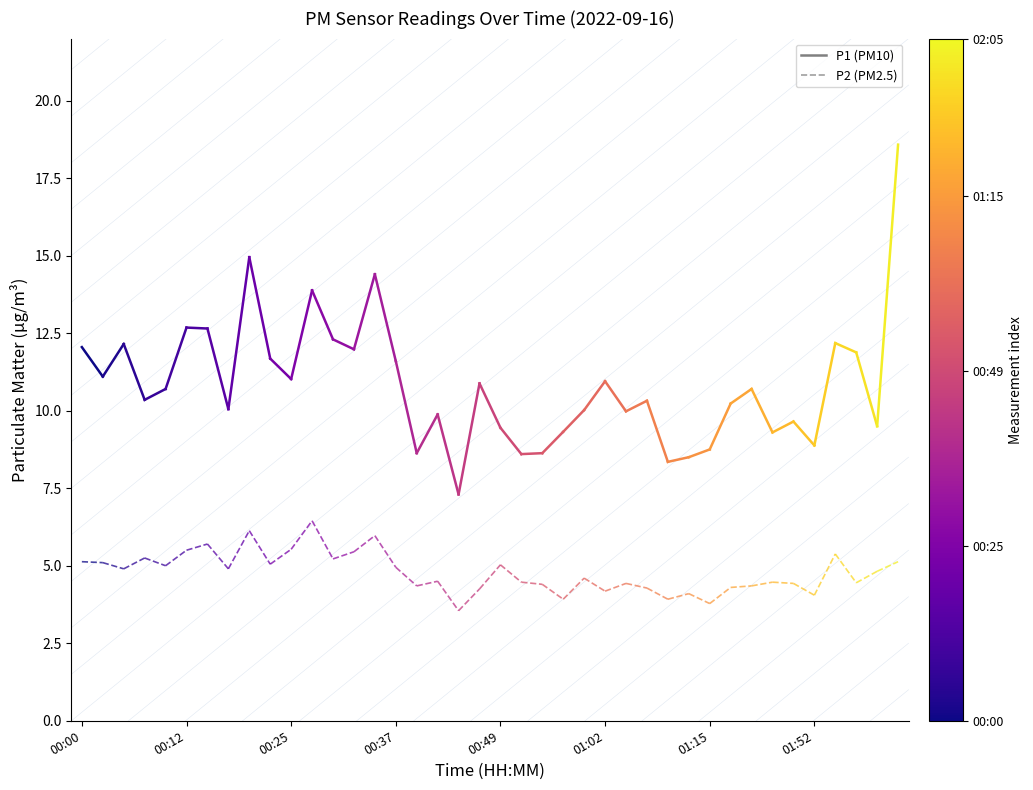

Does the chart have visible grid lines?

No